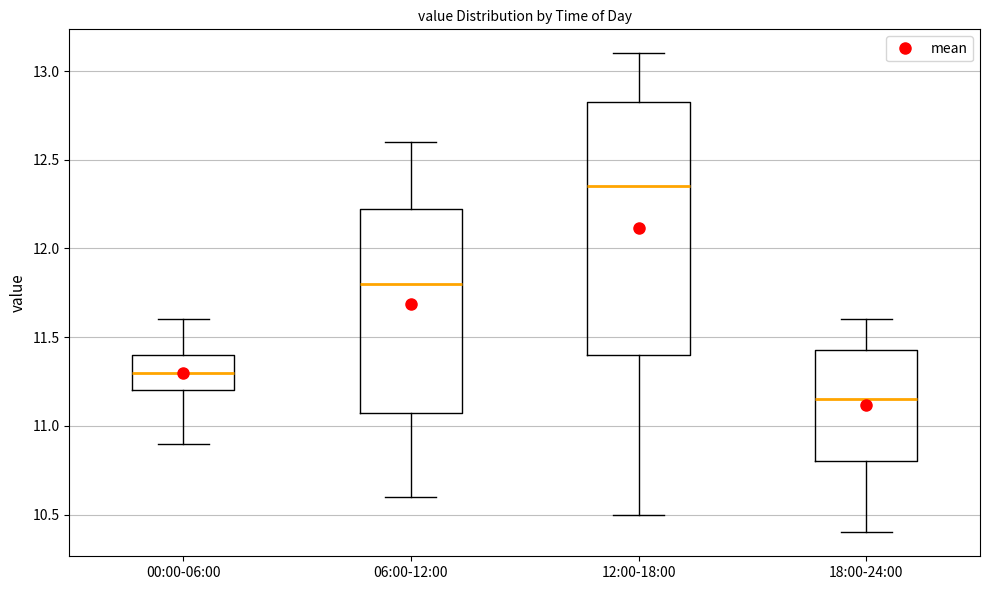

Reading left to right, read every box against the y-axis: the position of its median line, the range the box covers, and the ends of its whiskers. The values are not printed on the chart, so give them approximately, as read against the axis.

00:00-06:00: median 11.30, box 11.20 to 11.40, whiskers 10.90 to 11.60
06:00-12:00: median 11.80, box 11.10 to 12.25, whiskers 10.60 to 12.60
12:00-18:00: median 12.35, box 11.40 to 12.85, whiskers 10.50 to 13.10
18:00-24:00: median 11.15, box 10.80 to 11.45, whiskers 10.40 to 11.60